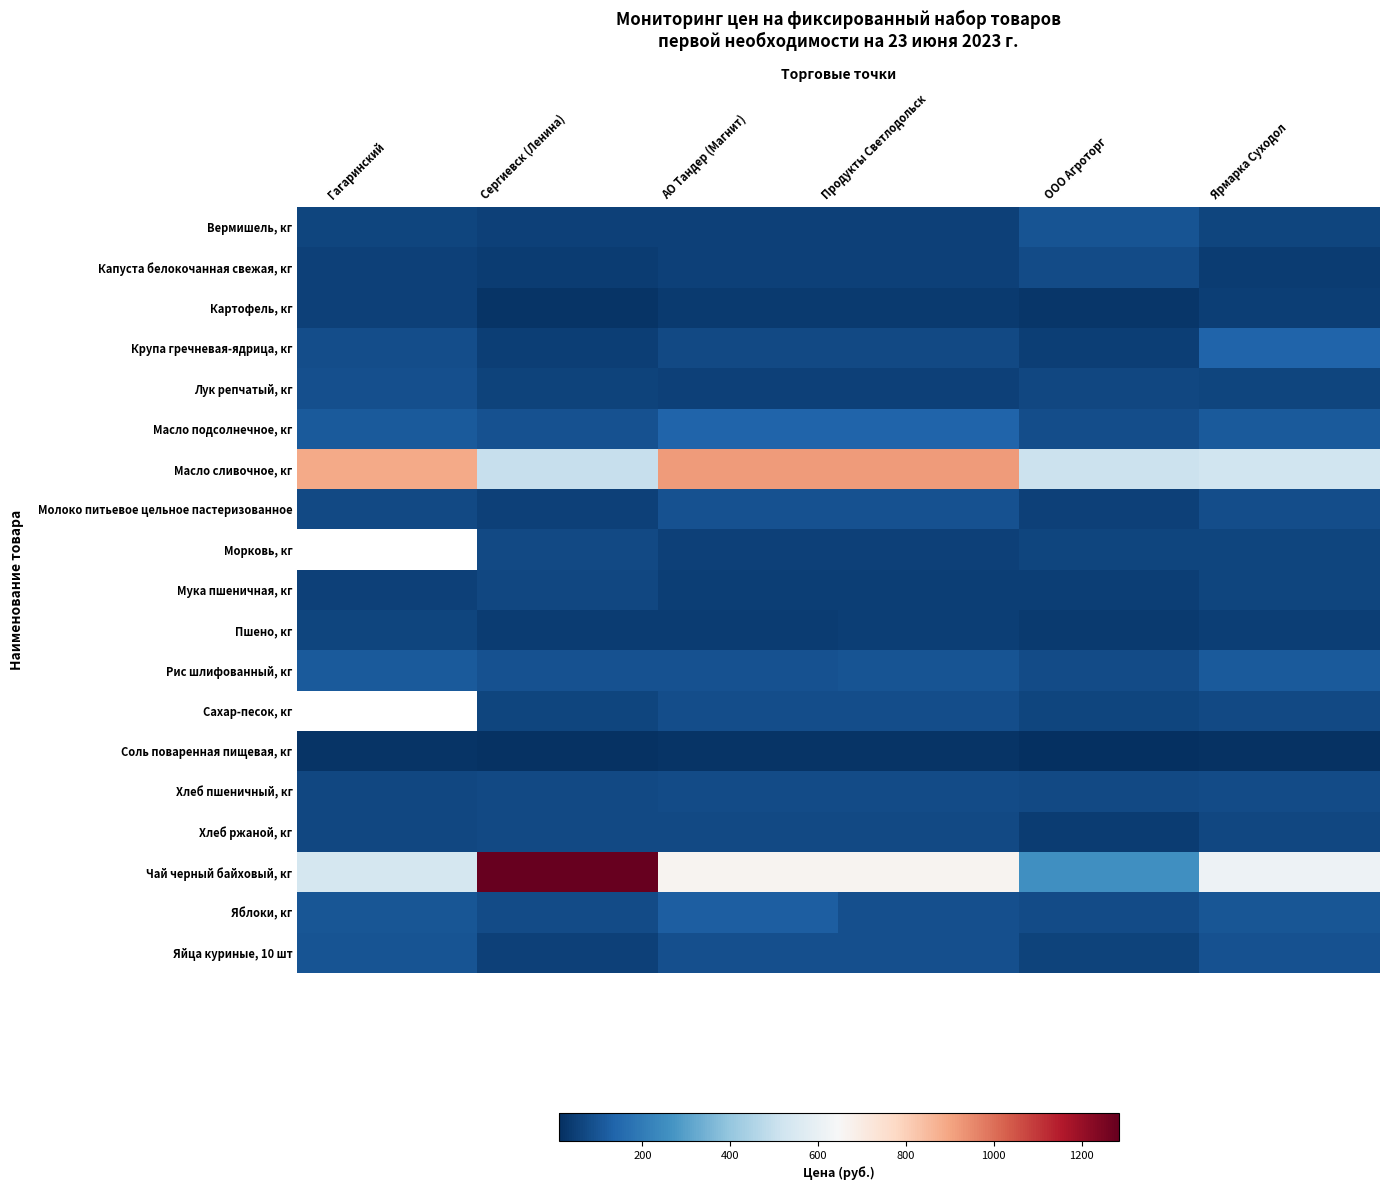

How many series are shown in this chart?

19